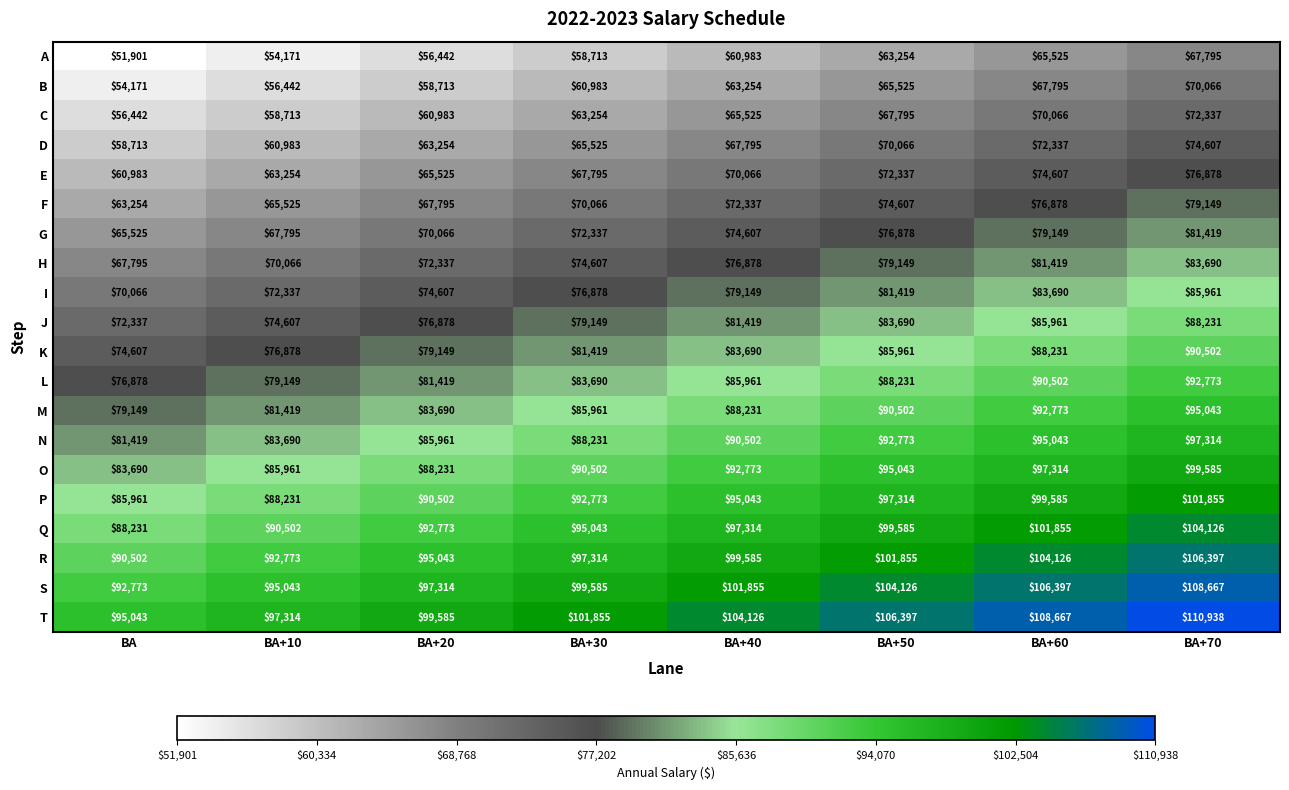

What is the difference between the highest and lowest values at BA+60?

43142